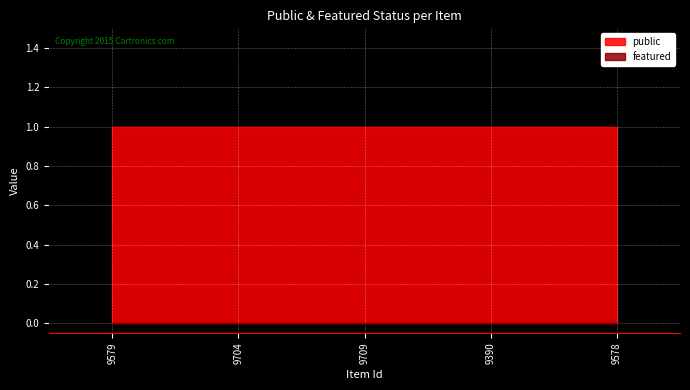

Rank the series by their maximum value, from lowest to highest.

featured, public